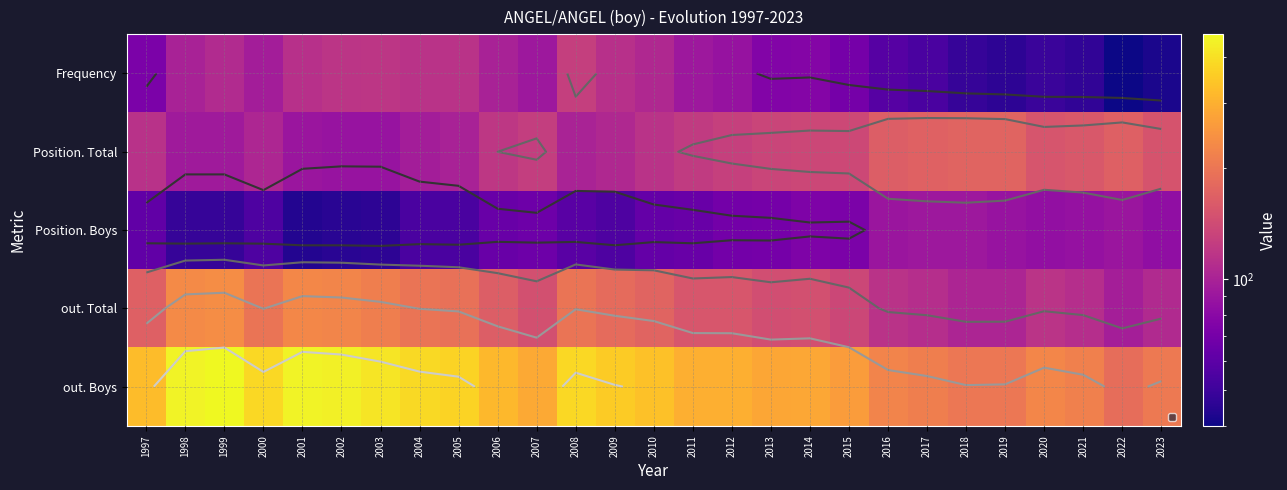

The value of Frequency at 2012 is 58. True or false?

False